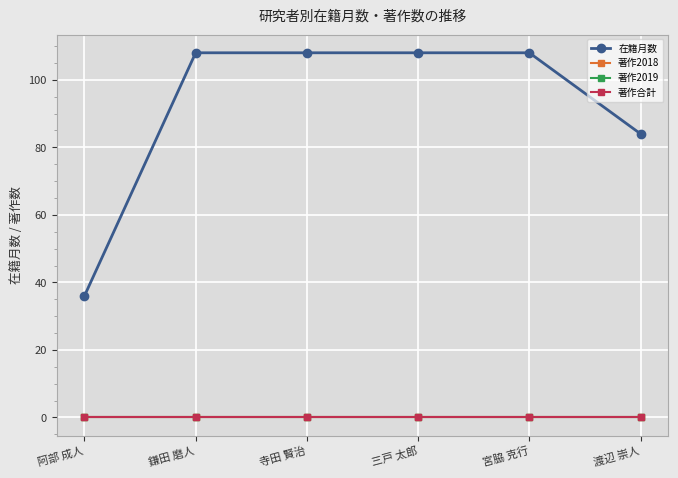

At which label is 著作合計 closest to 0?

阿部 成人